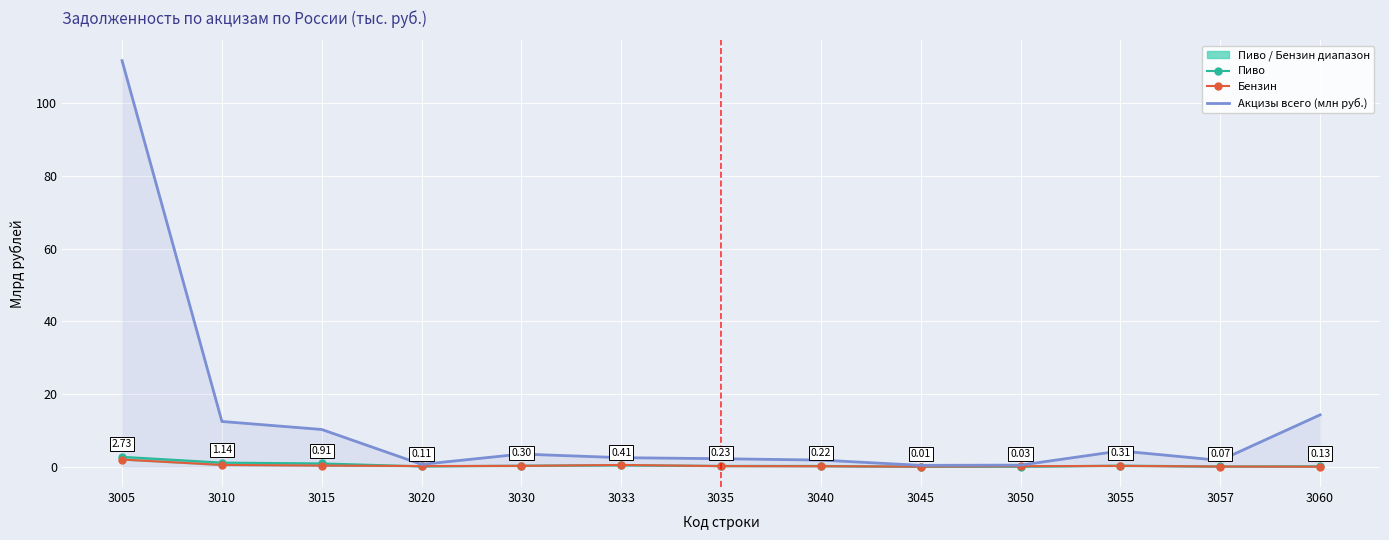

At which category does the chart reach its minimum across all series?

3045